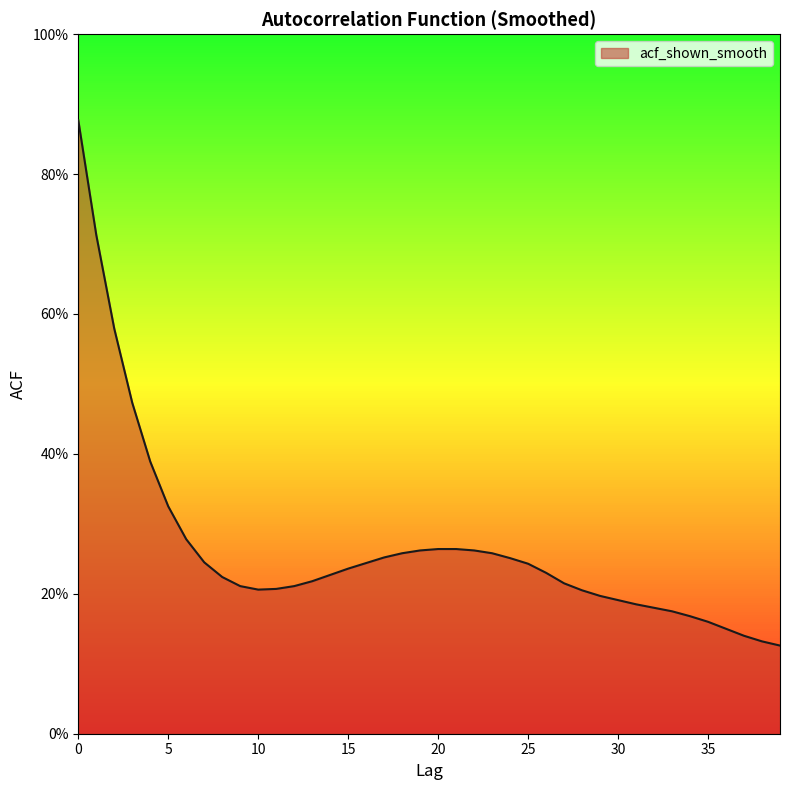

Reading left to right, list all the values displayed in this chart.

0=0.9	1=0.7	2=0.6	3=0.5	4=0.4	5=0.3	6=0.3	7=0.2	8=0.2	9=0.2	10=0.2	11=0.2	12=0.2	13=0.2	14=0.2	15=0.2	16=0.2	17=0.3	18=0.3	19=0.3	20=0.3	21=0.3	22=0.3	23=0.3	24=0.3	25=0.2	26=0.2	27=0.2	28=0.2	29=0.2	30=0.2	31=0.2	32=0.2	33=0.2	34=0.2	35=0.2	36=0.1	37=0.1	38=0.1	39=0.1